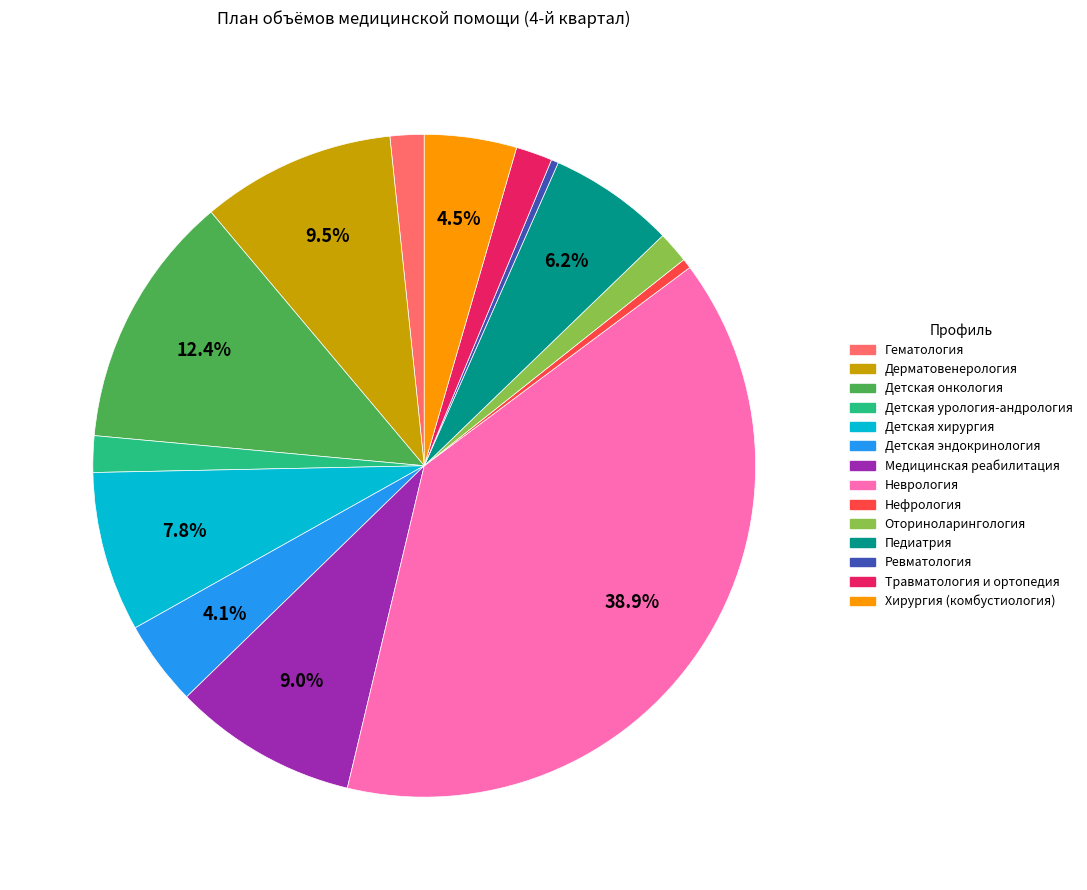

What is the largest slice in the pie chart?

Неврология